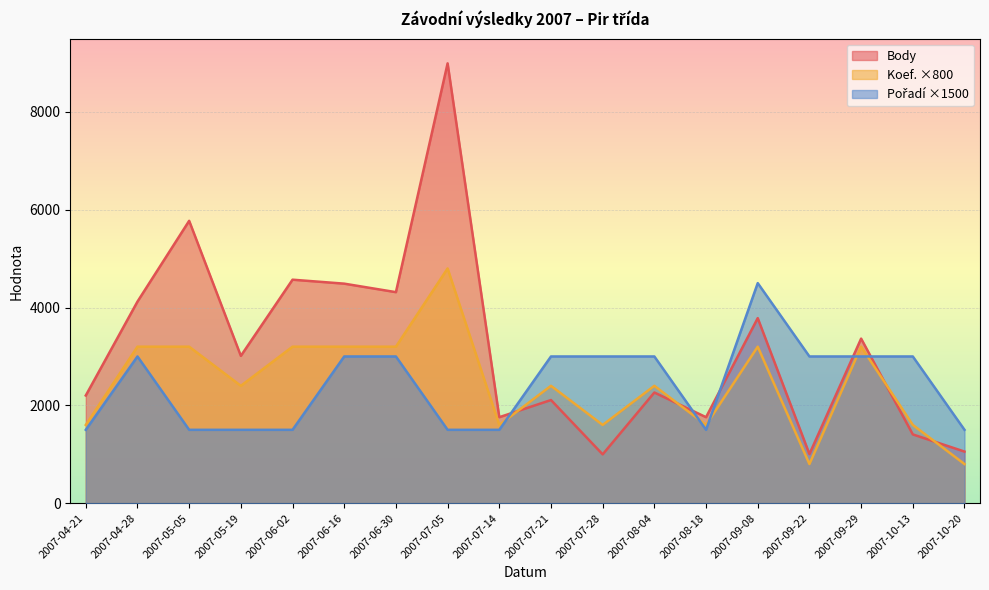

The Body series shows 2043 at 2007-10-13. True or false?

False